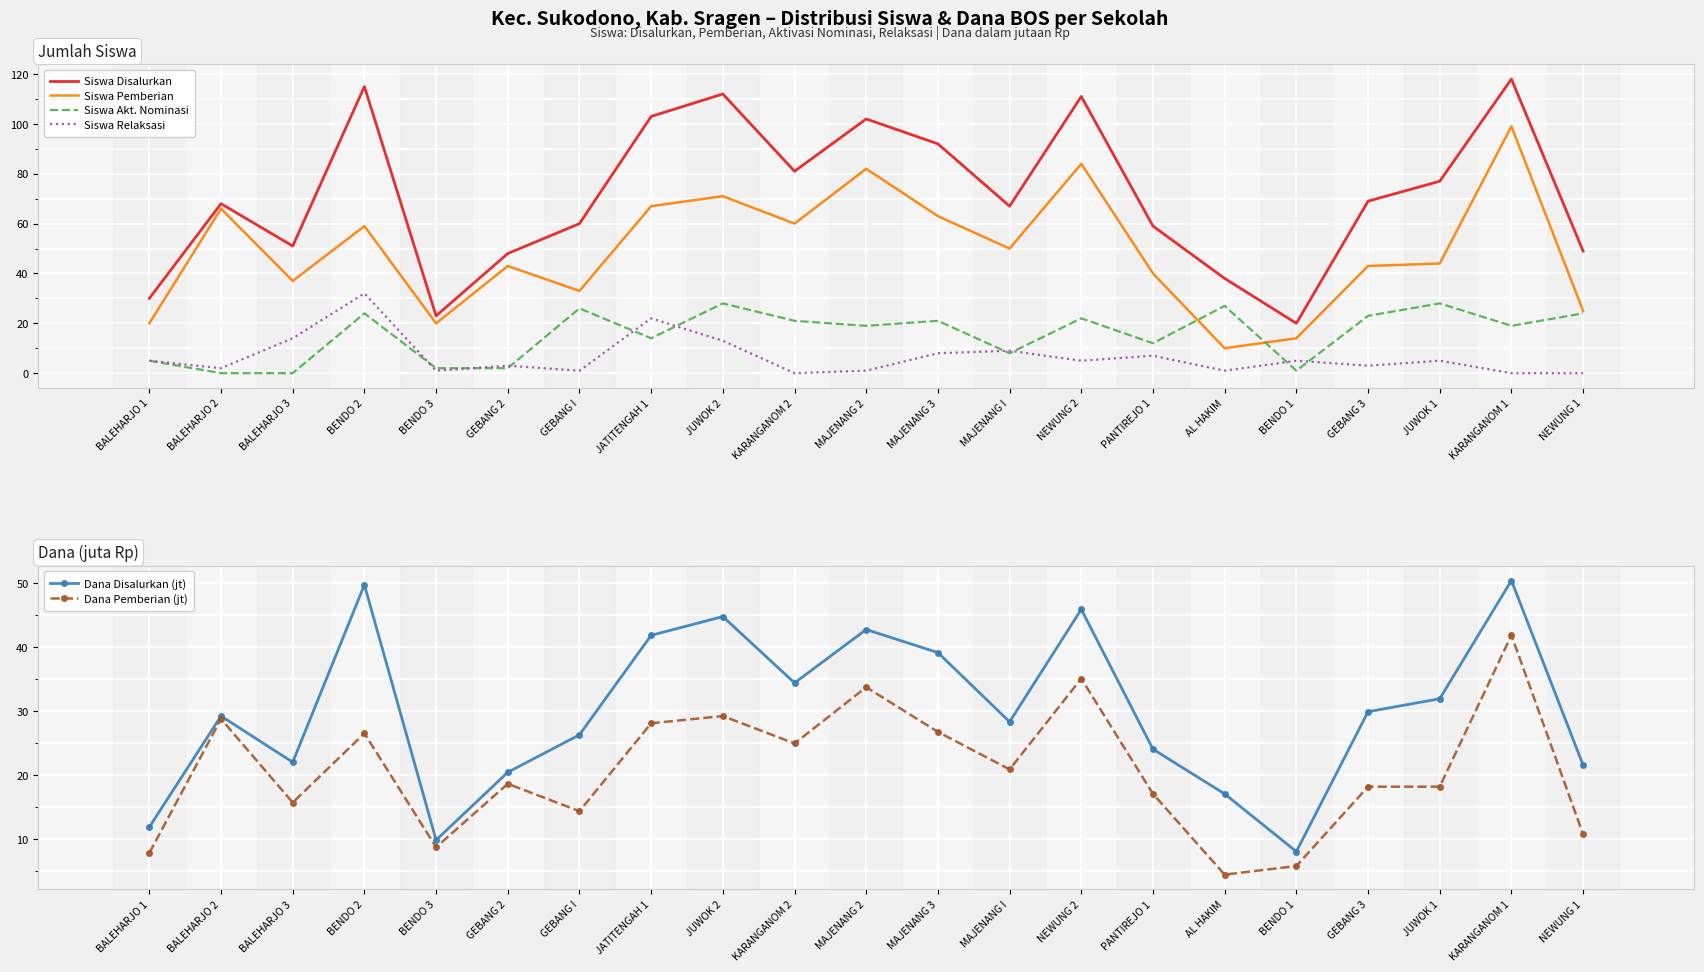

What position from the left is BENDO 3?

5